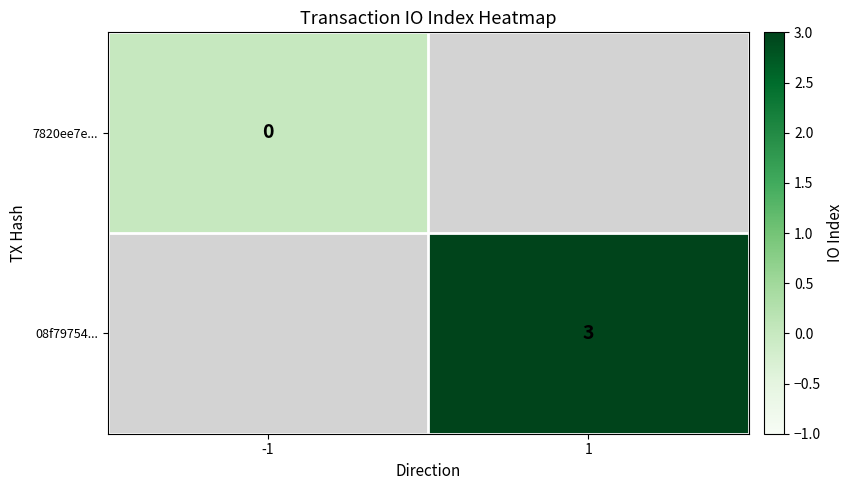

The value of 08f79754... at 1 is 3. True or false?

True